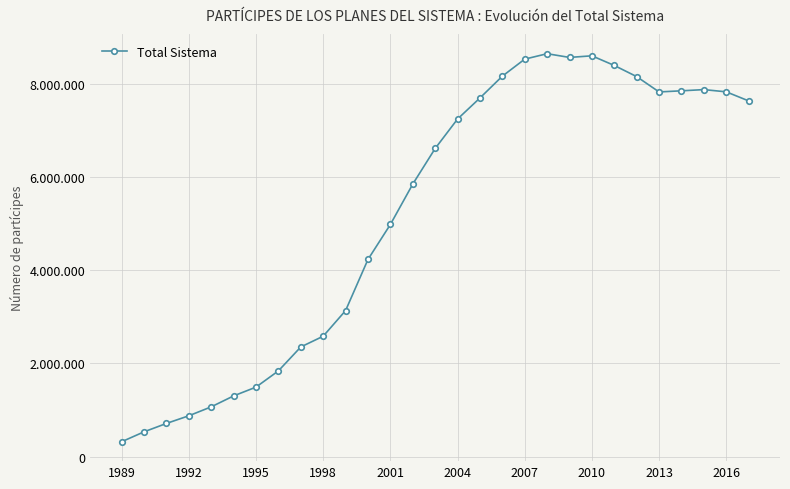

True or false: there are more than 1 points higher than both neighbors.

True